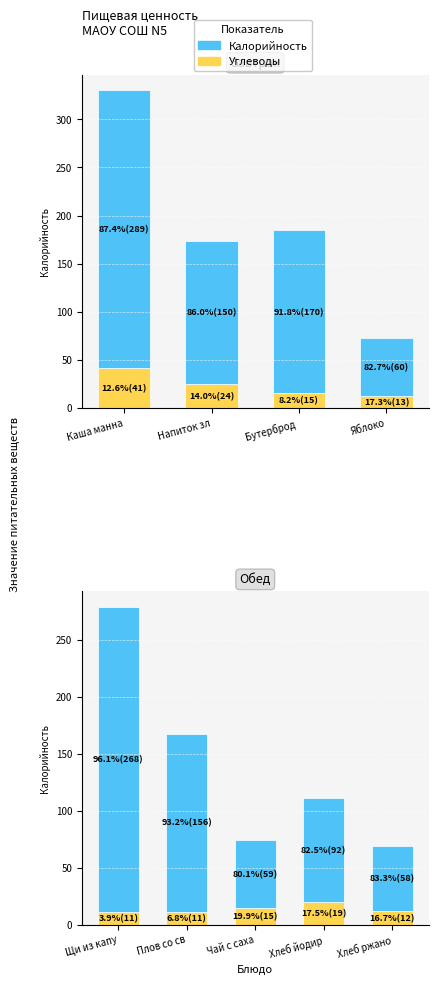

What are all the series names shown in the legend?

Углеводы, Калорийность